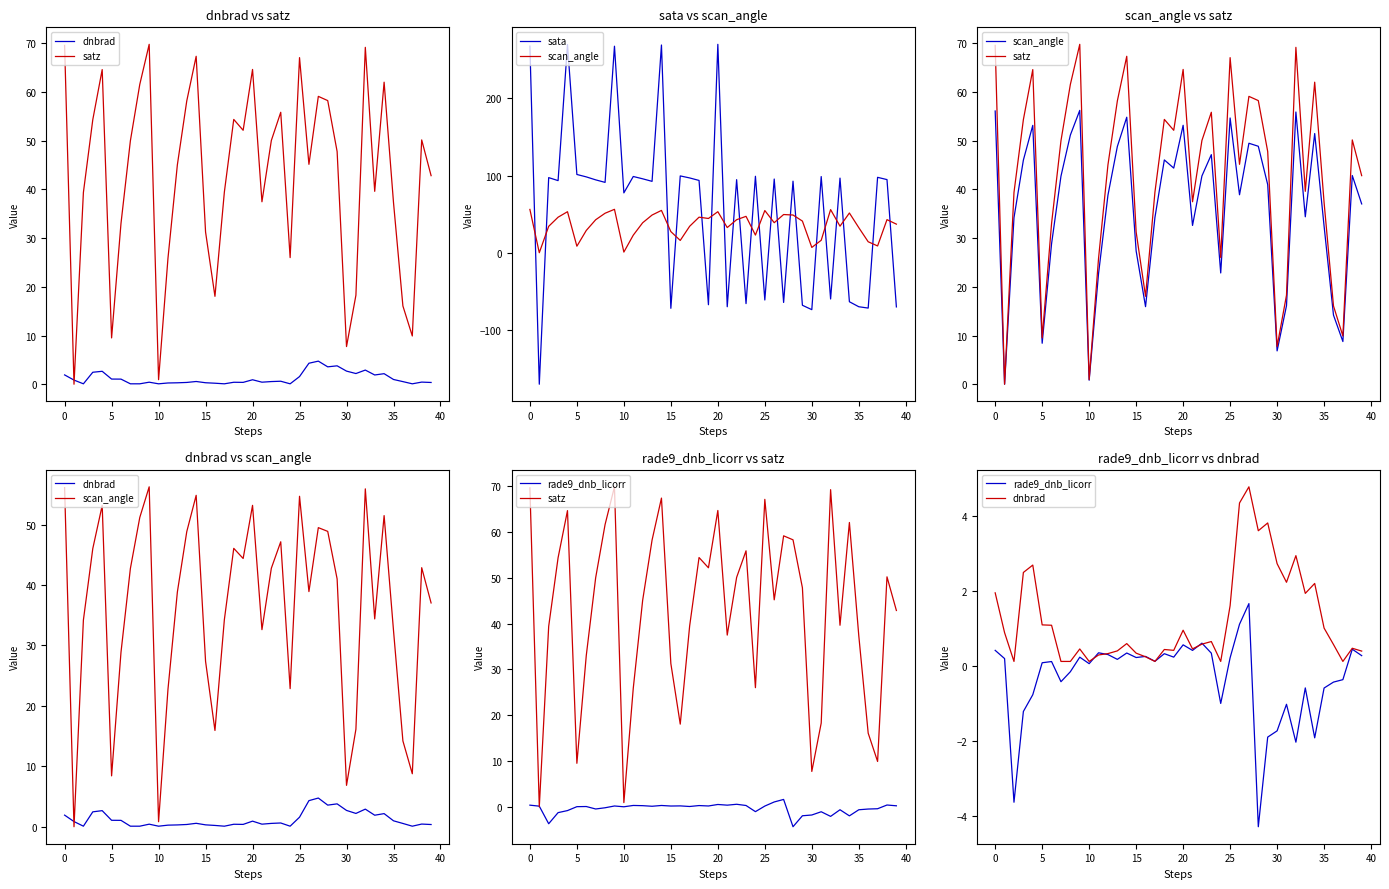

What is the maximum value shown in the chart?

270.0